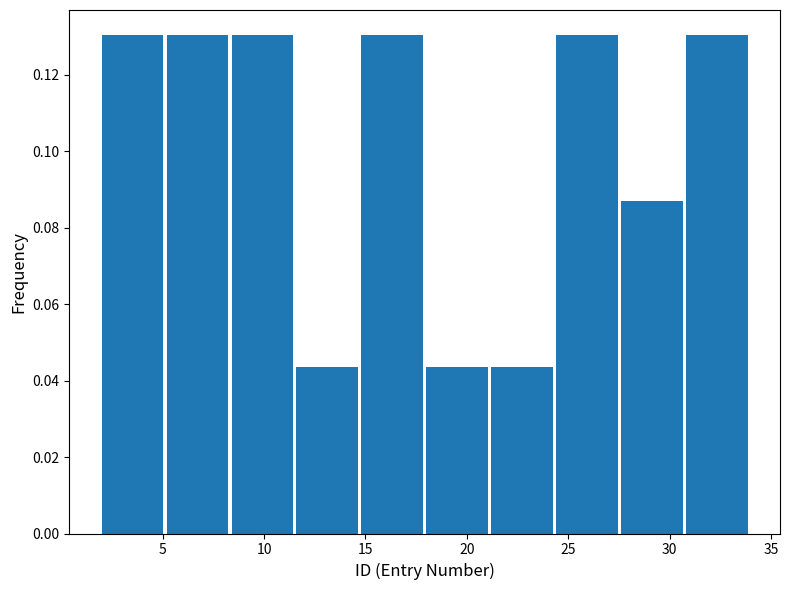

Reading left to right, list every bar in this chart as the range it spans on the x-axis followed by its height. Neither the bar edges nor the heights are printed on the chart, so give them approximately, as read against the axes.

2.0 to 5.2: 0.130
5.2 to 8.4: 0.130
8.4 to 11.6: 0.130
11.6 to 14.8: 0.044
14.8 to 18.0: 0.130
18.0 to 21.2: 0.044
21.2 to 24.4: 0.044
24.4 to 27.6: 0.130
27.6 to 30.8: 0.086
30.8 to 34.0: 0.130